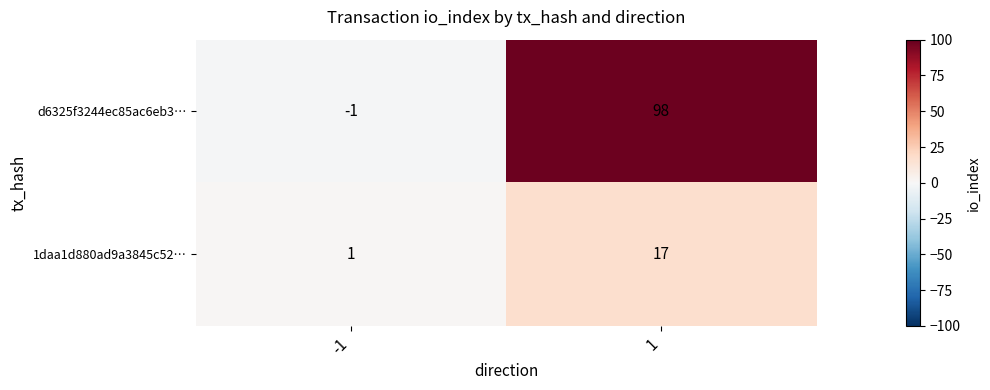

Count the number of data series in this chart.

2